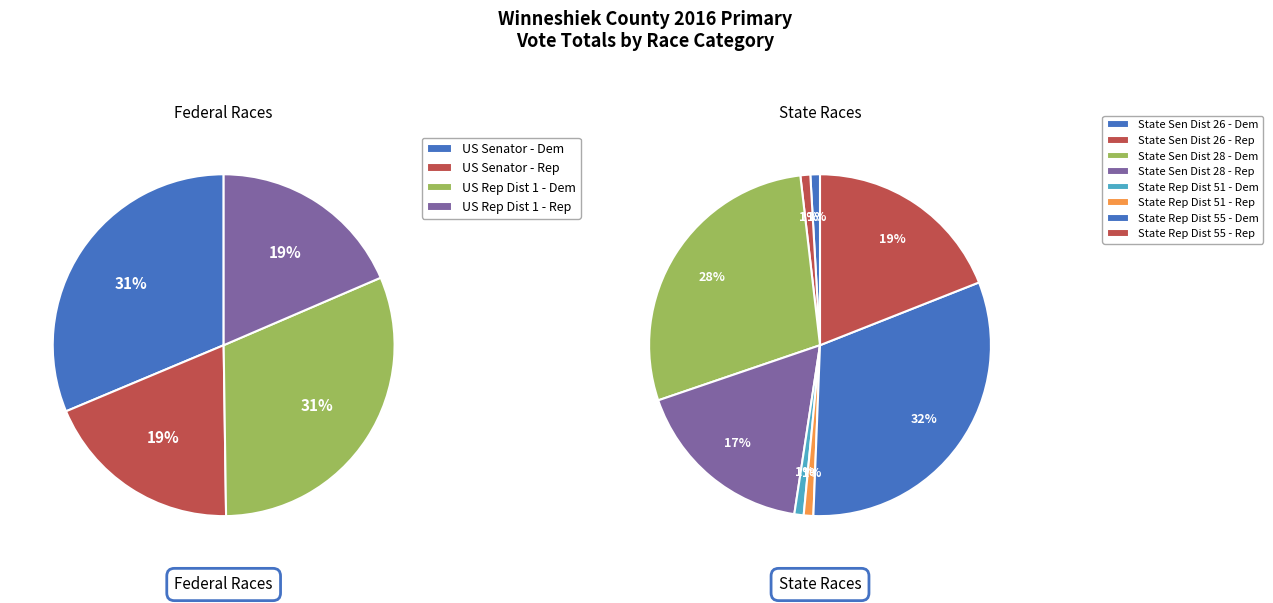

How many segments does this pie chart have?

12